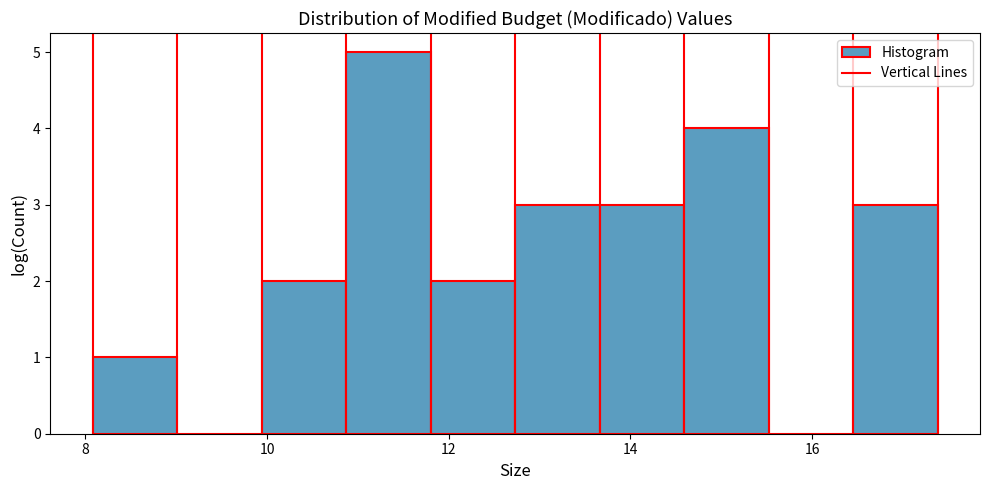

Reading left to right, transcribe this chart: for each bar, give the range it covers on the x-axis and its height. Neither the bar edges nor the heights are printed on the chart, so give them approximately, as read against the axes.

8.0 to 9.0: 1
9.0 to 10.0: 0
10.0 to 10.8: 2
10.8 to 11.8: 5
11.8 to 12.8: 2
12.8 to 13.6: 3
13.6 to 14.6: 3
14.6 to 15.6: 4
15.6 to 16.4: 0
16.4 to 17.4: 3